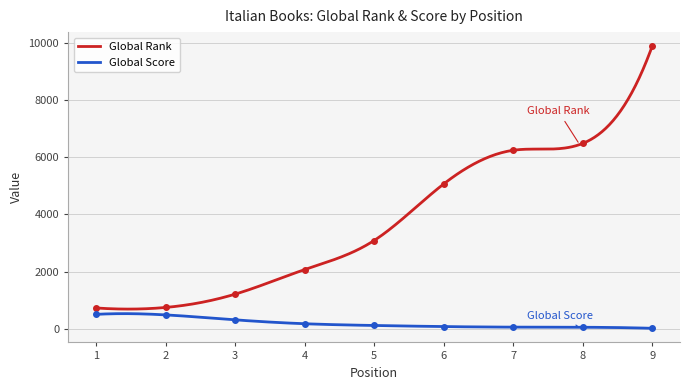

What is the difference between the Global Rank values at 9 and 8?

3398